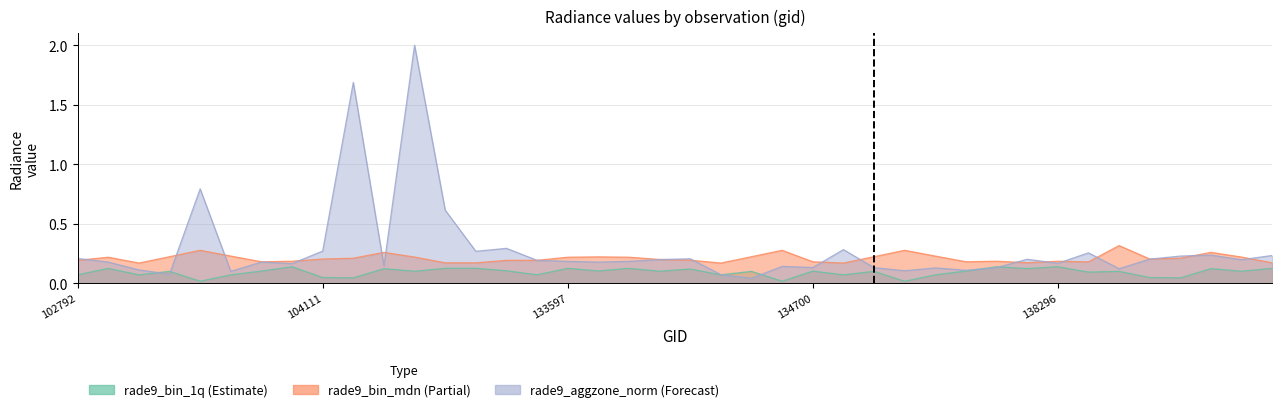

Between which two adjacent categories do rade9_bin_1q and rade9_aggzone_norm first intersect?

103278 and 103396